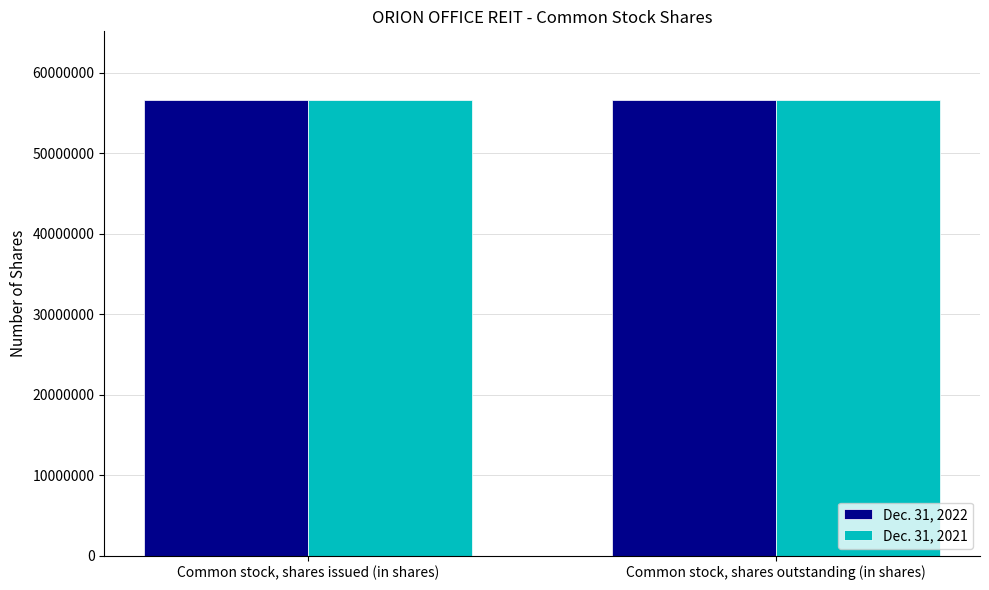

What is the highest value of the Dec. 31, 2021 series?

56625650